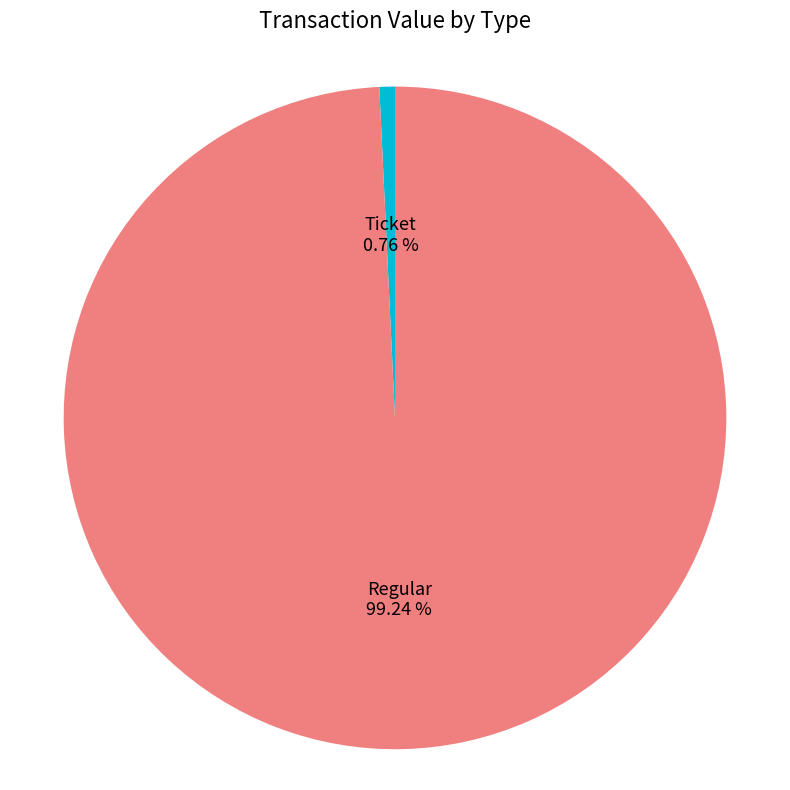

What is the smallest slice in the pie chart?

Ticket